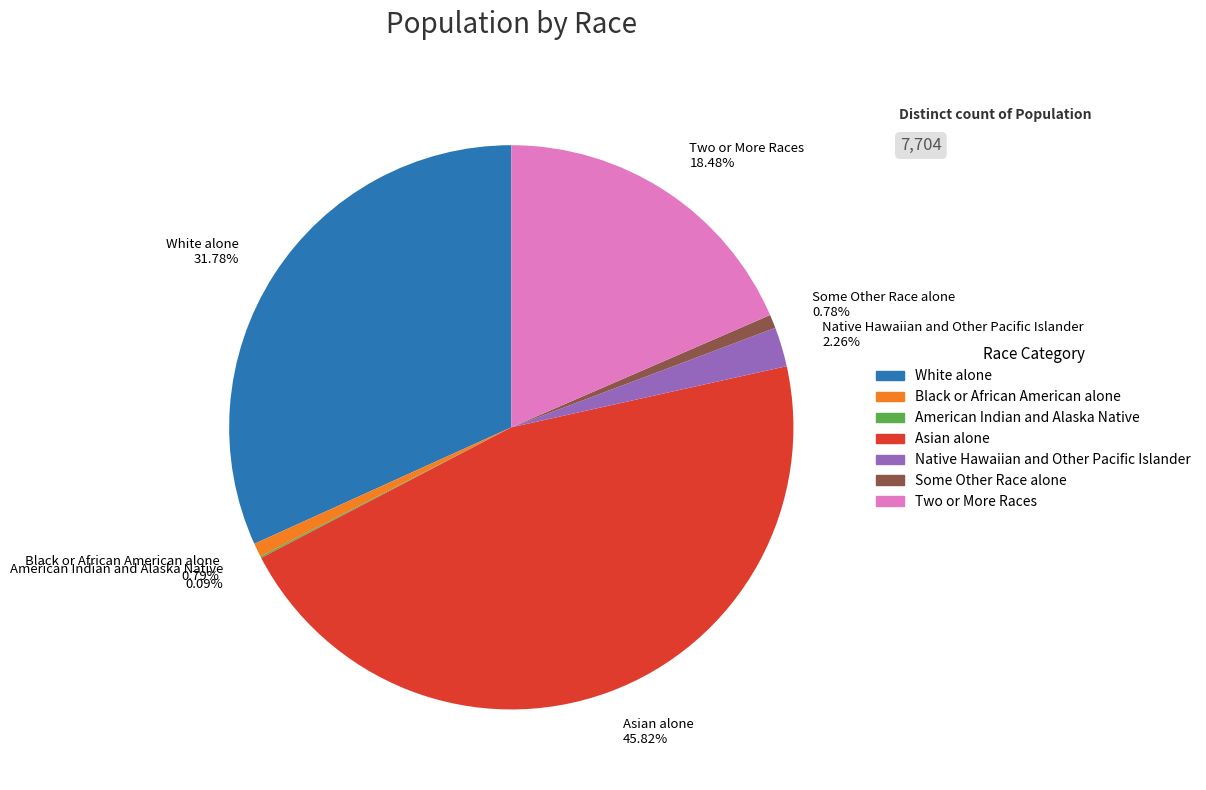

How much of the chart is everything except Two or More Races?

81.5%